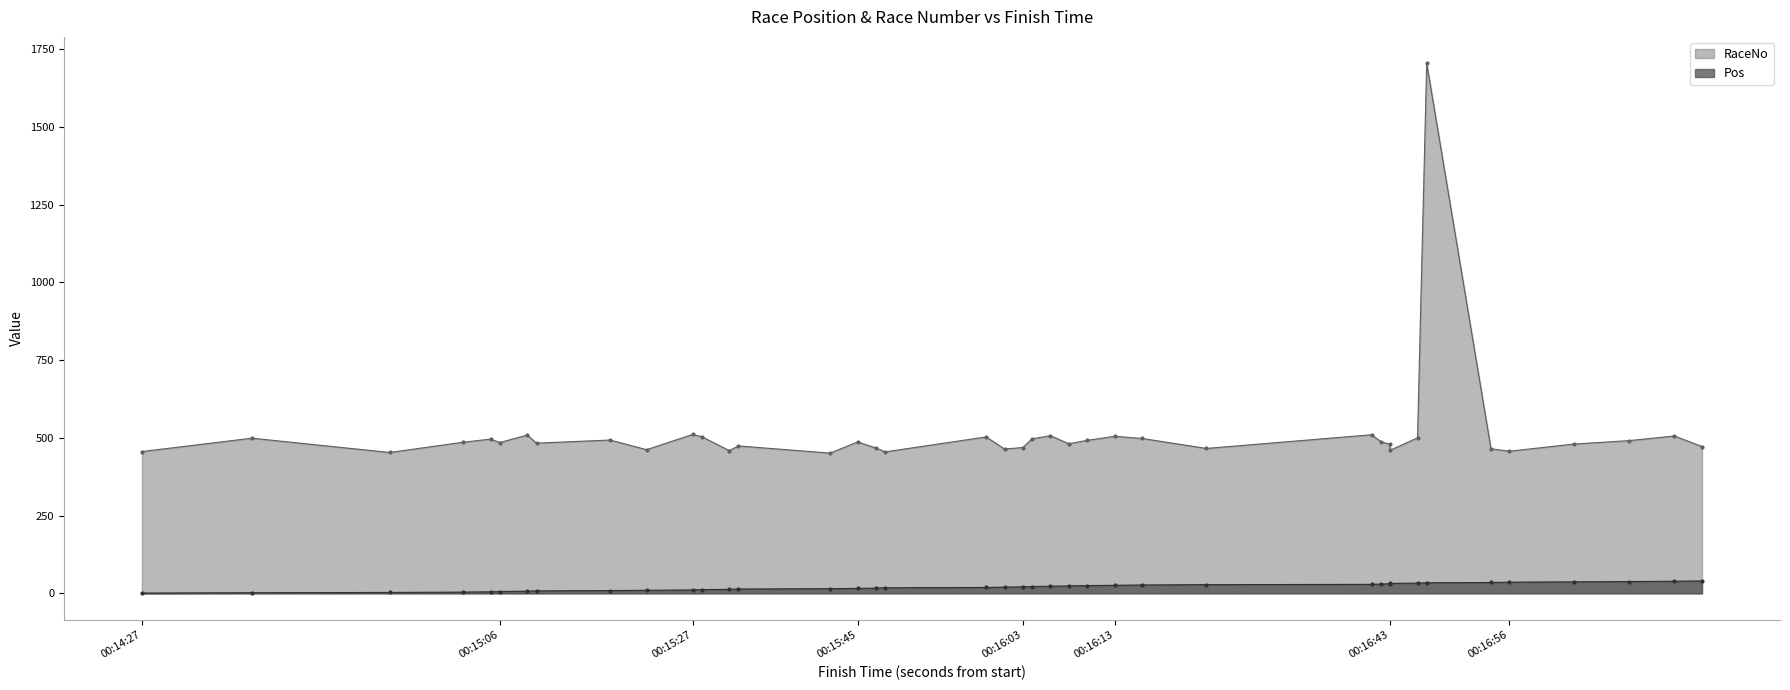

How many values in the RaceNo series exceed 486?

19